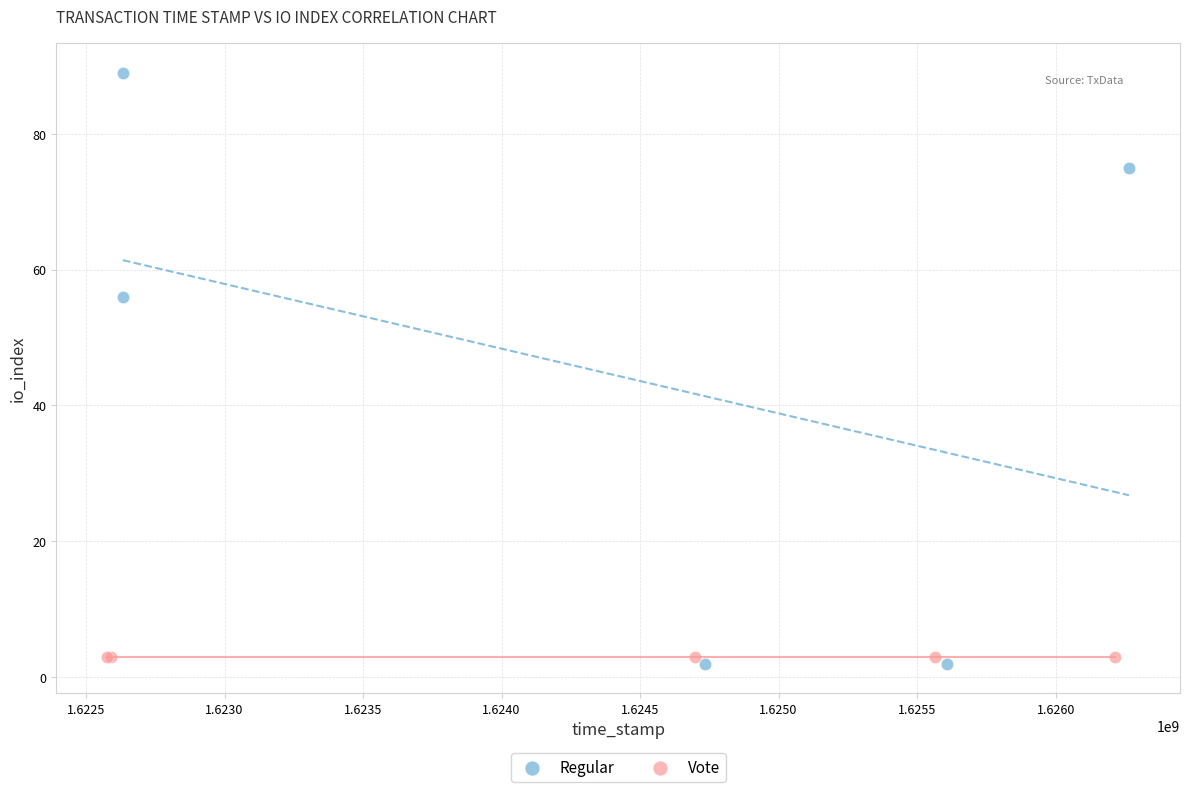

Which series reaches the maximum Y coordinate?

Regular